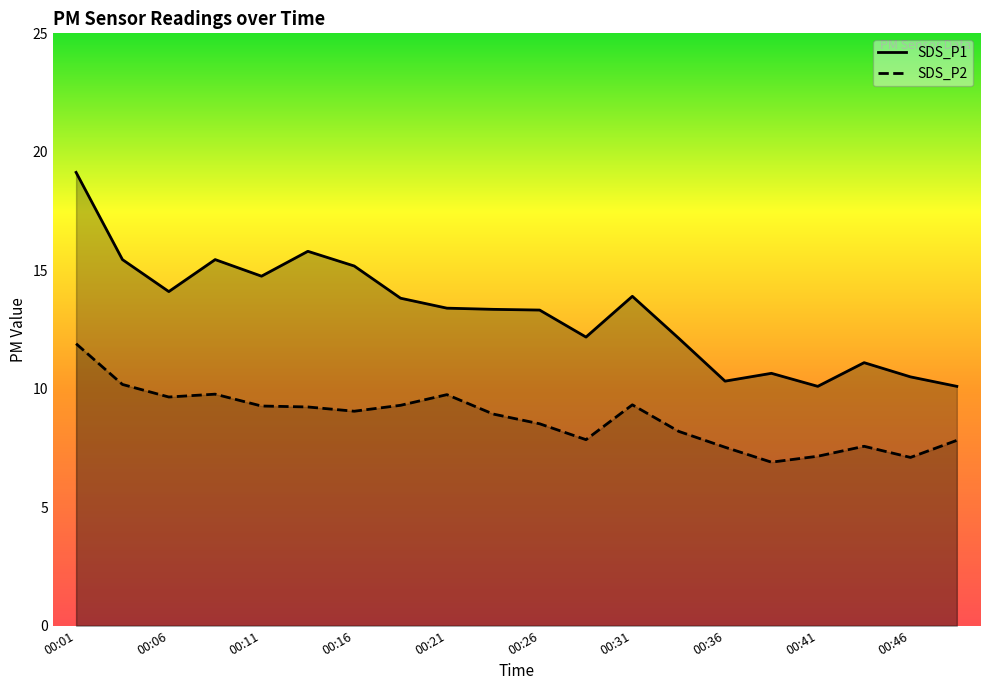

Which series changed the most between 00:14 and 00:16?

SDS_P1